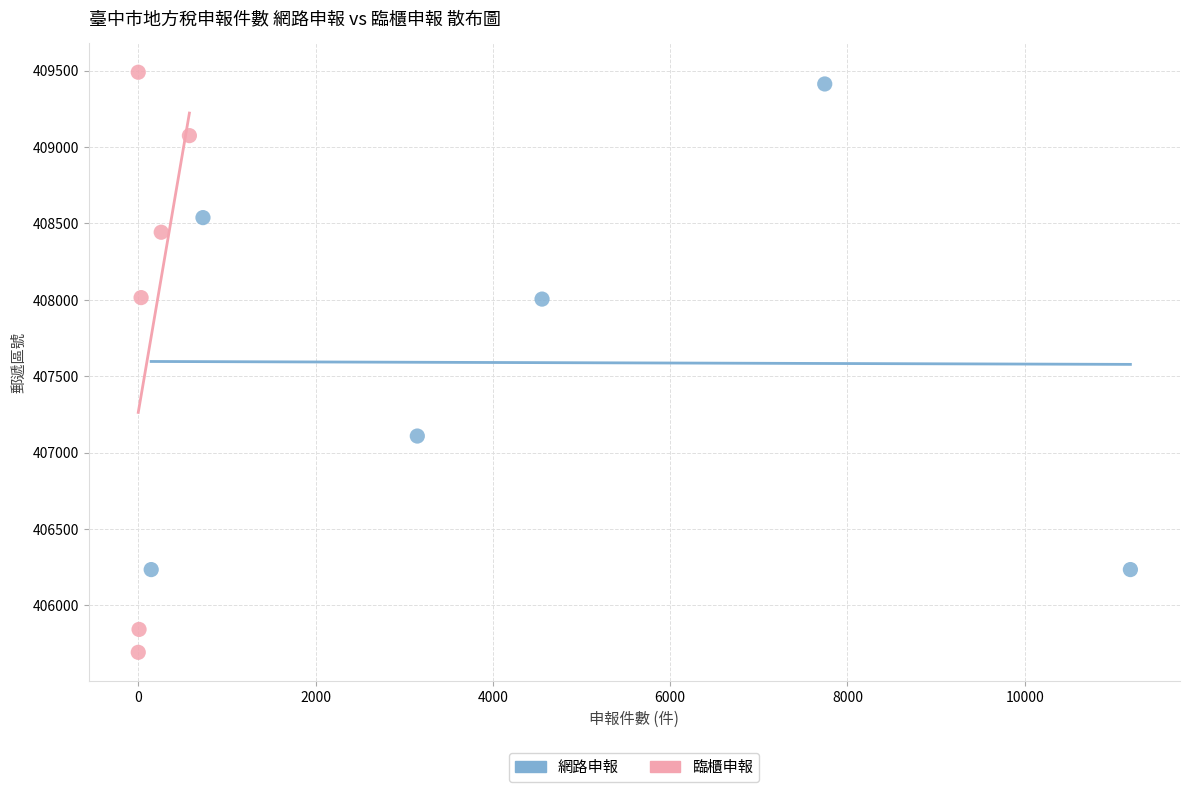

Which series reaches the minimum Y coordinate?

臨櫃申報